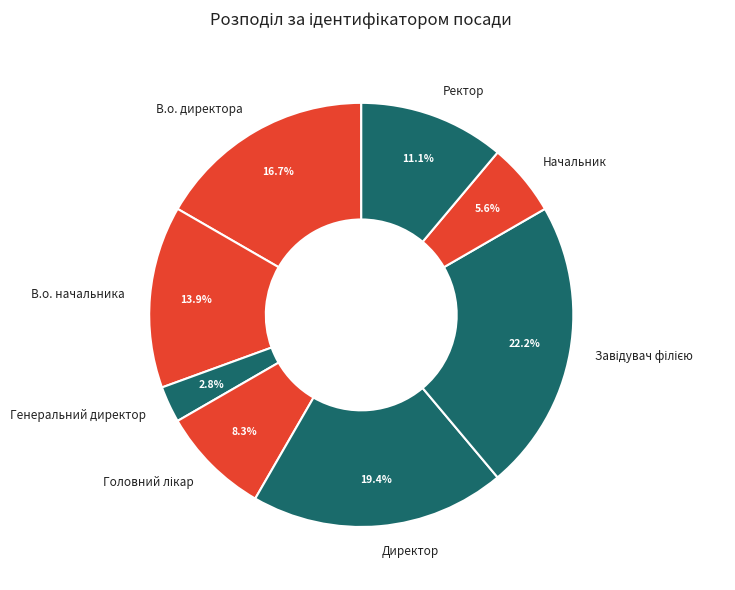

True or false: В.о. директора accounts for 17% of the total.

True